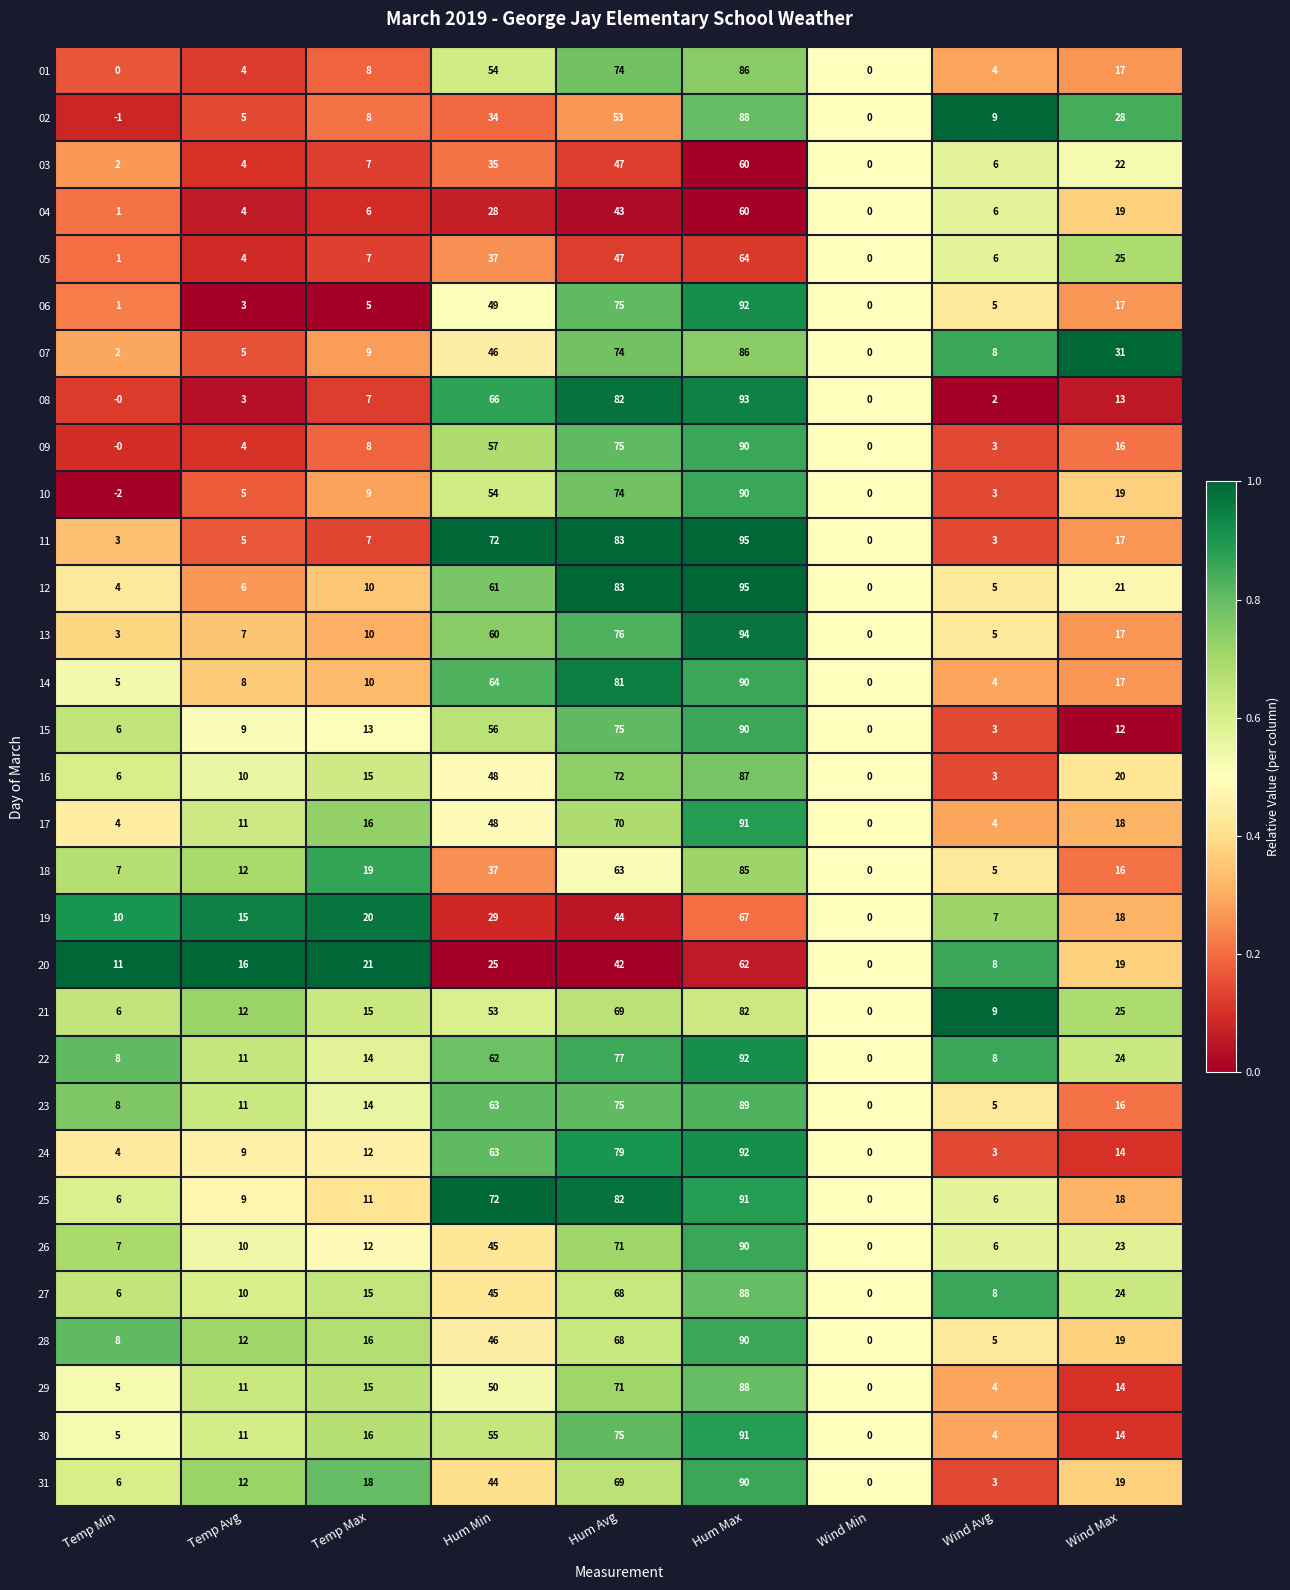

The value of 26 at Wind Max is 23. True or false?

True